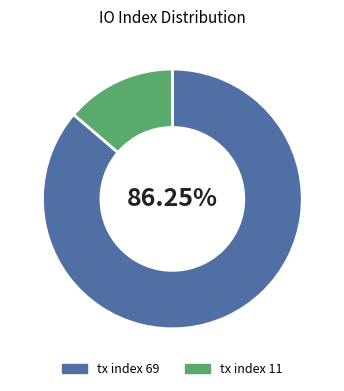

Which has a higher value, tx index 69 or tx index 11?

tx index 69